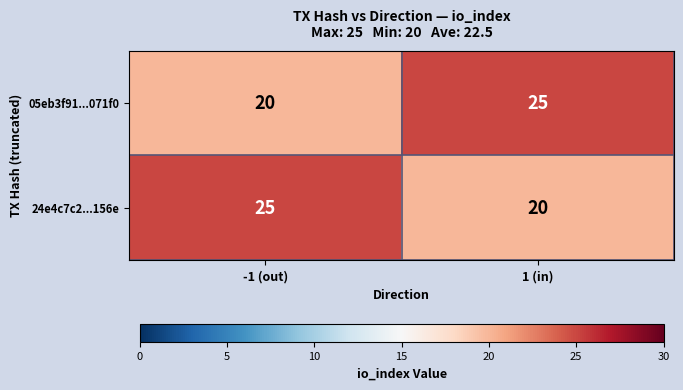

Rank the categories by 05eb3f91...071f0 value from lowest to highest.

-1 (out), 1 (in)